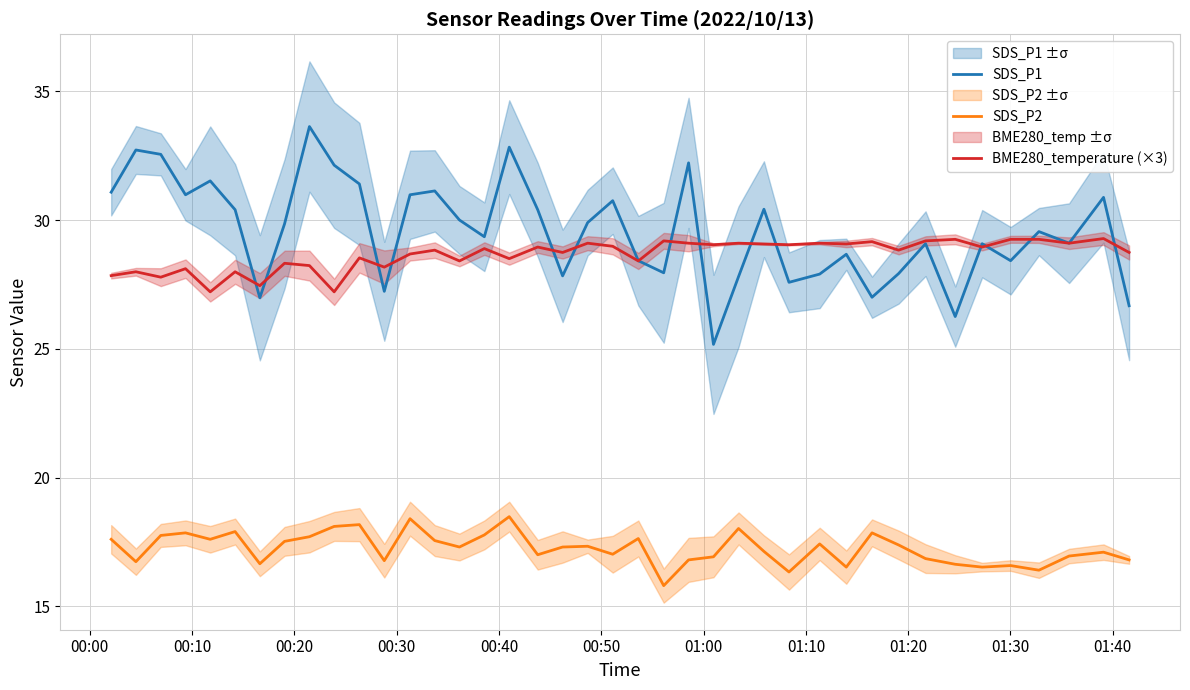

Is this an area chart (filled region under the line)?

No